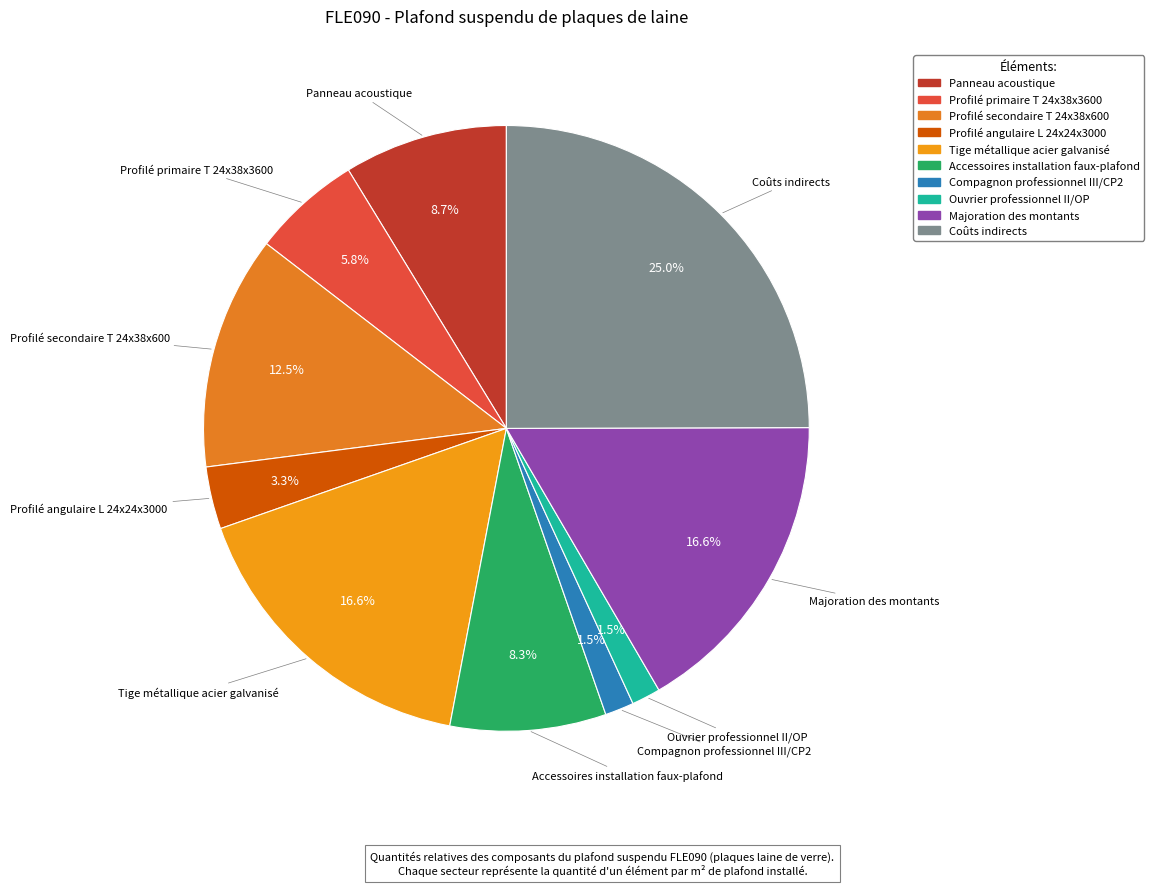

True or false: Tige métallique acier galvanisé accounts for 17% of the total.

True